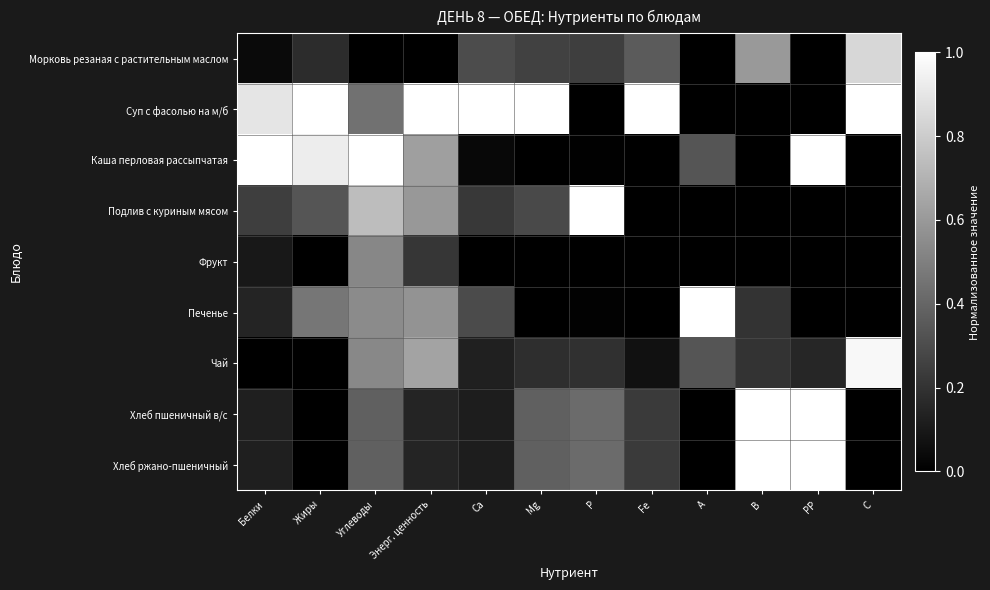

What is the difference between the highest and lowest values at Углеводы?

1.0